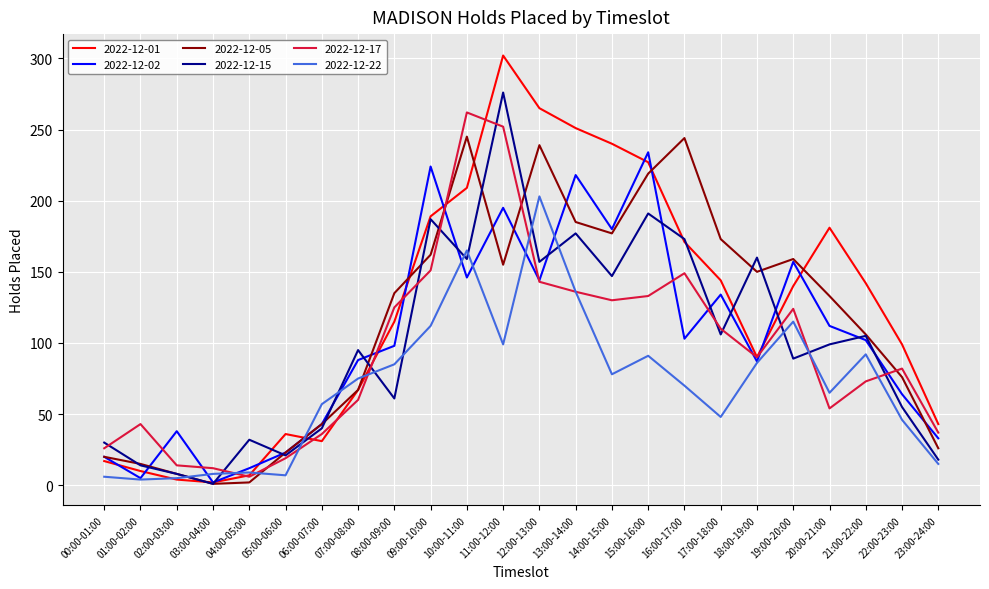

How many lines are shown in the chart?

6